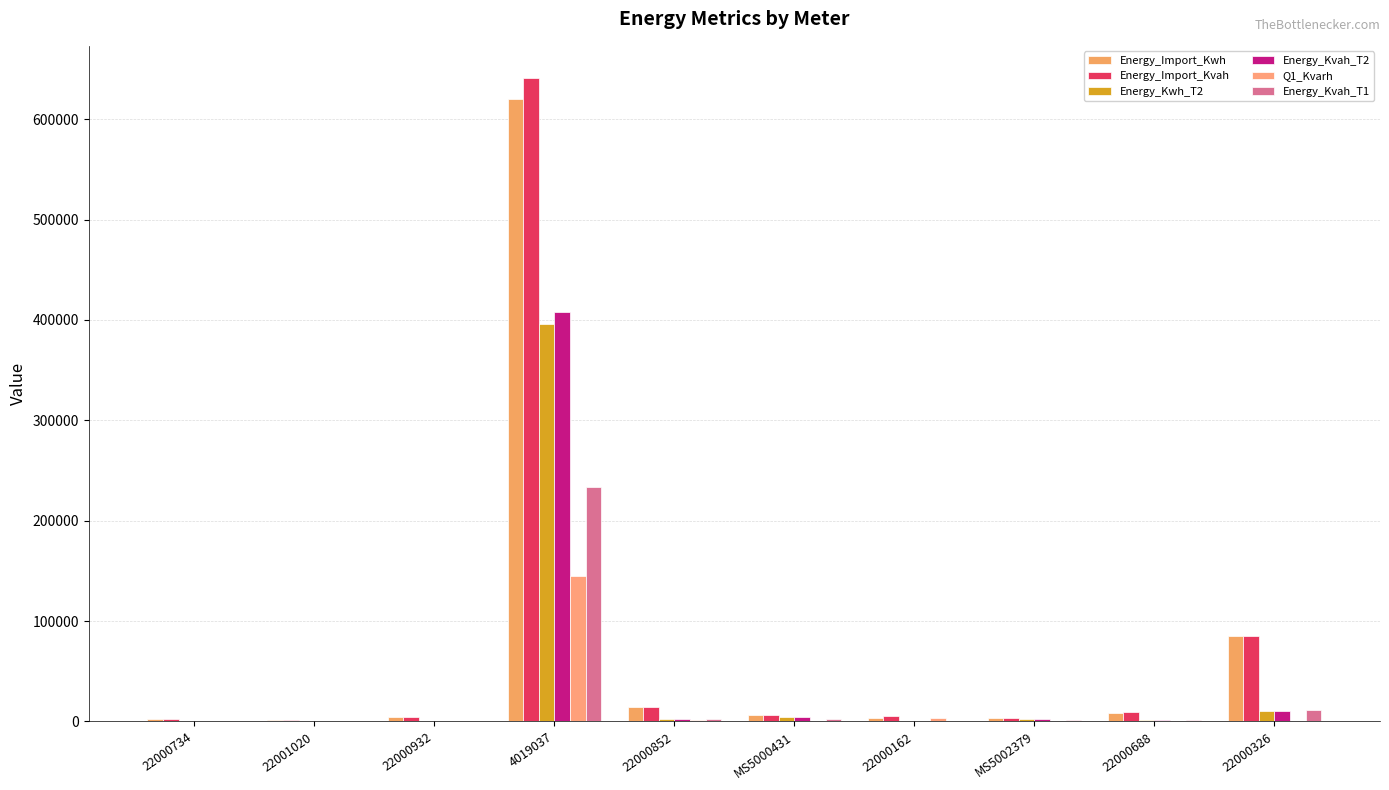

True or false: Energy_Import_Kwh has a value of 3446.6 at MS5002379.

True